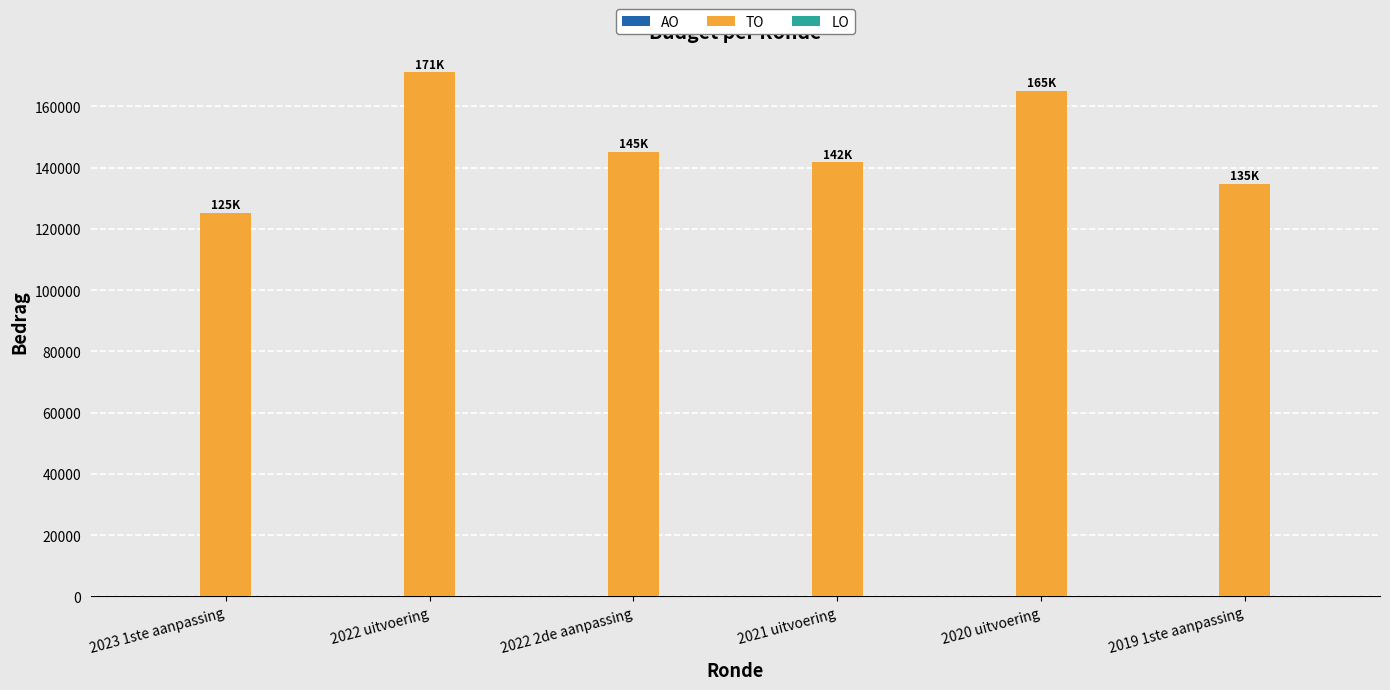

Is it true that the value at 2020 uitvoering is 106785?

False